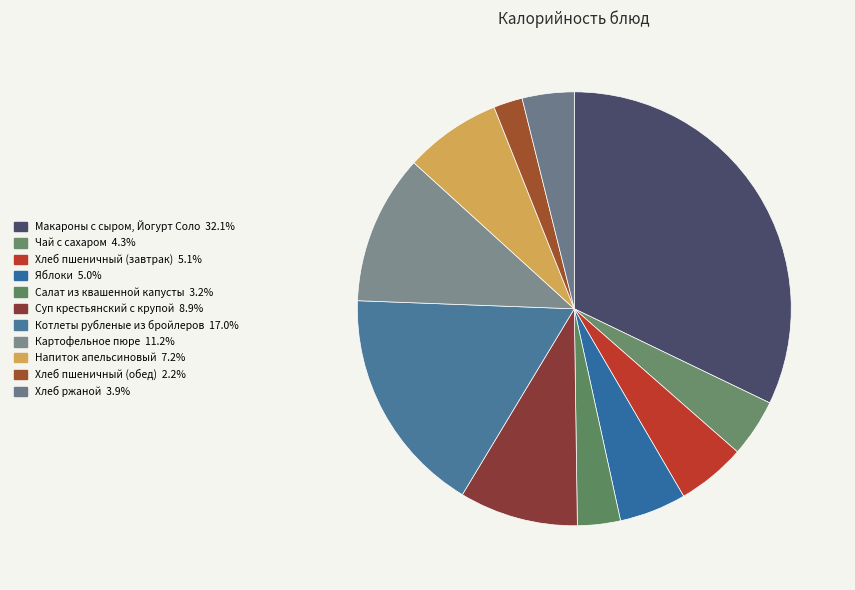

To the nearest percent, what percentage of the pie is Салат из квашенной капусты?

3%